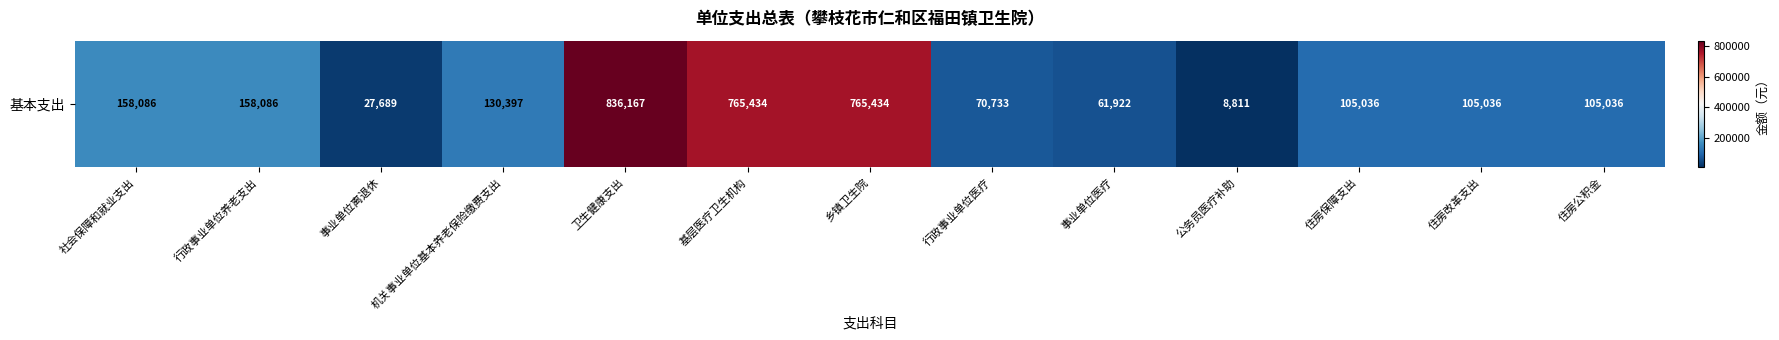

Reading right to left, what are all the values shown in this chart?

105036.0	105036.0	105036.0	8811.0	61921.9	70732.9	765433.6	765433.6	836166.6	130396.8	27689.0	158085.8	158085.8